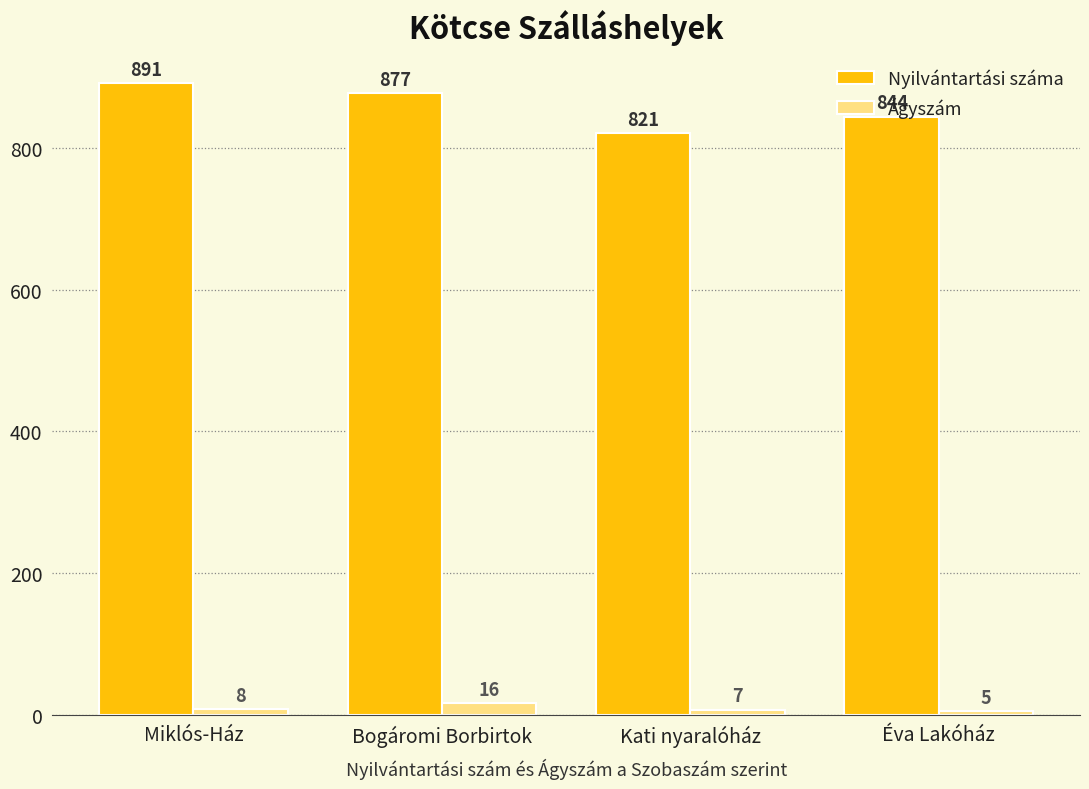

The Nyilvántartási száma series shows 1400 at Bogáromi Borbirtok. True or false?

False